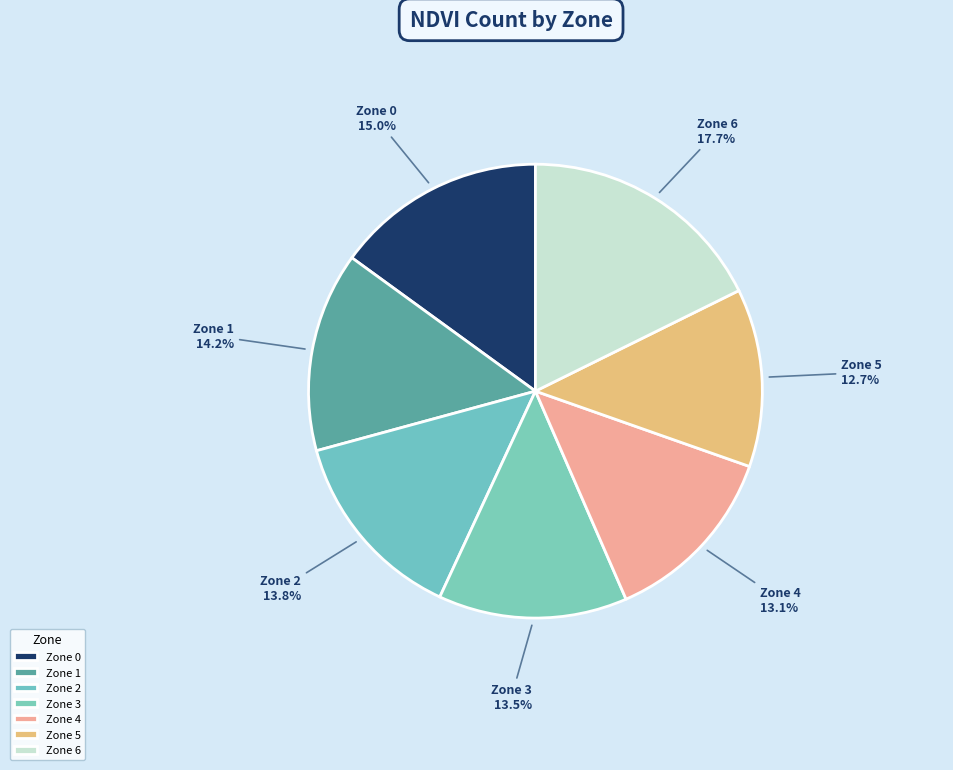

Which category has the biggest portion of the pie?

Zone 6